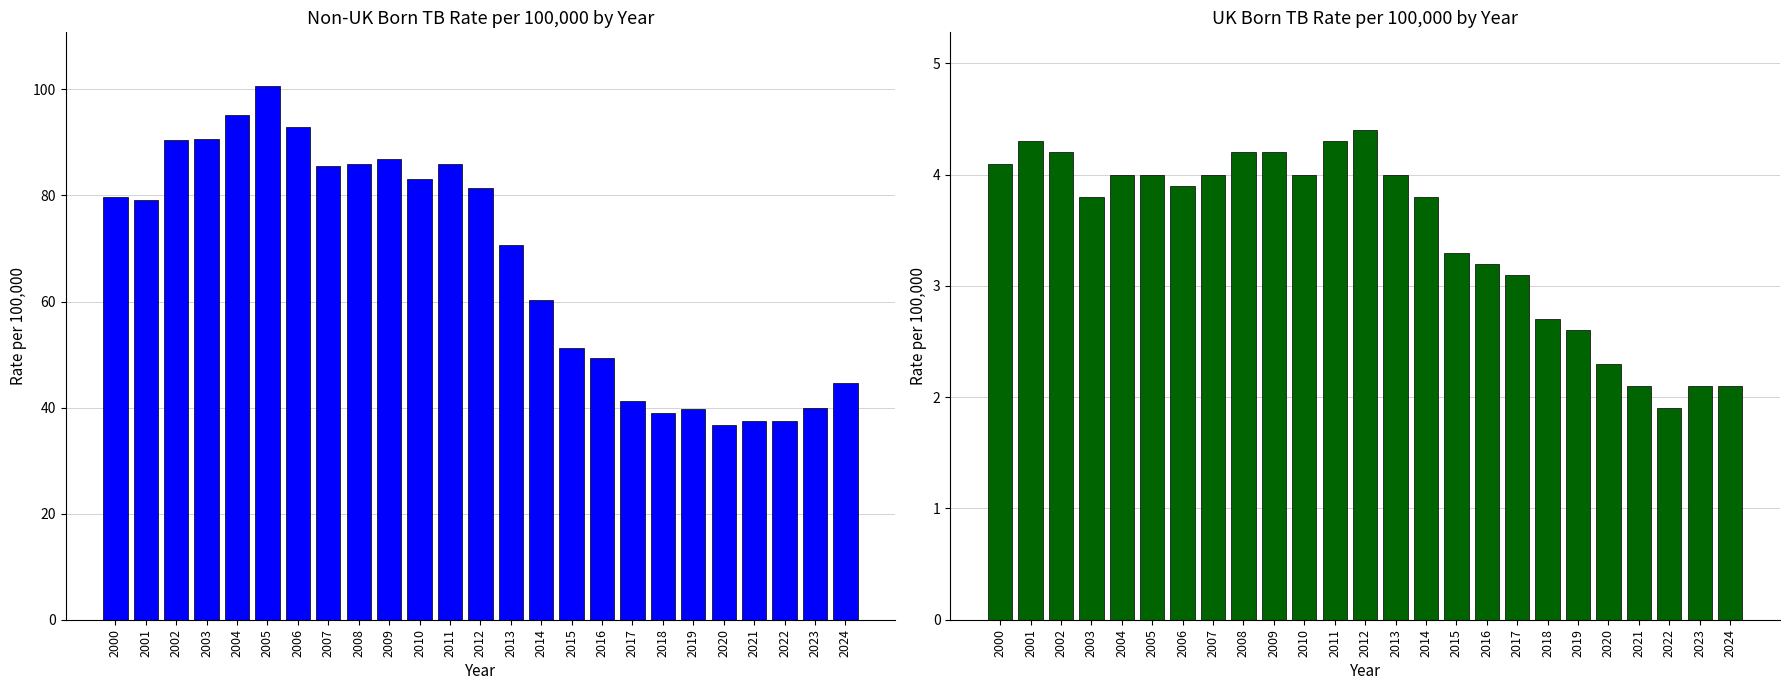

True or false: UK born rate per 100,000 has a value of 2.1 at 2014.

False